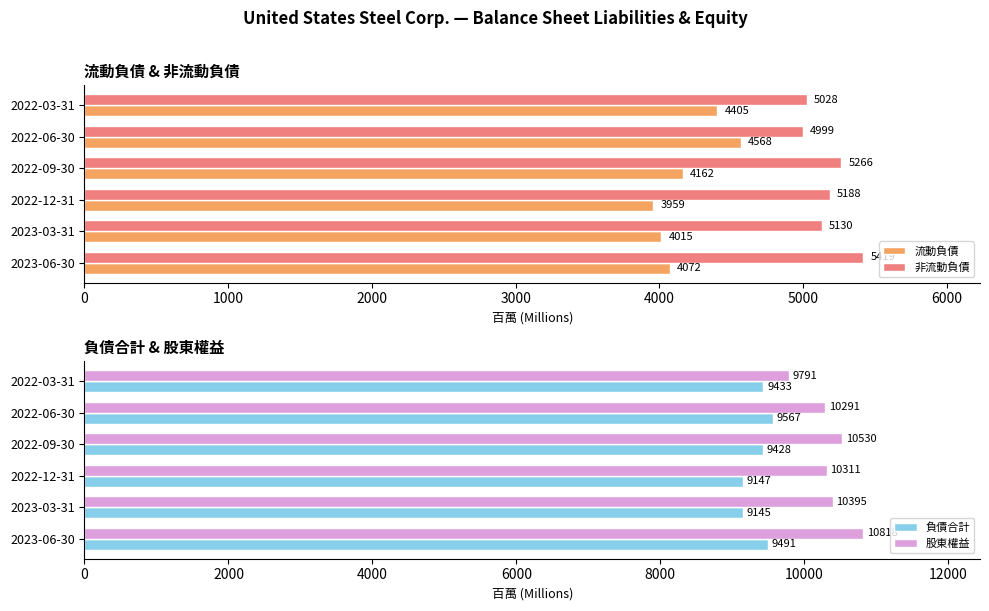

At which label is 流動負債 closest to 4263?

2022-09-30